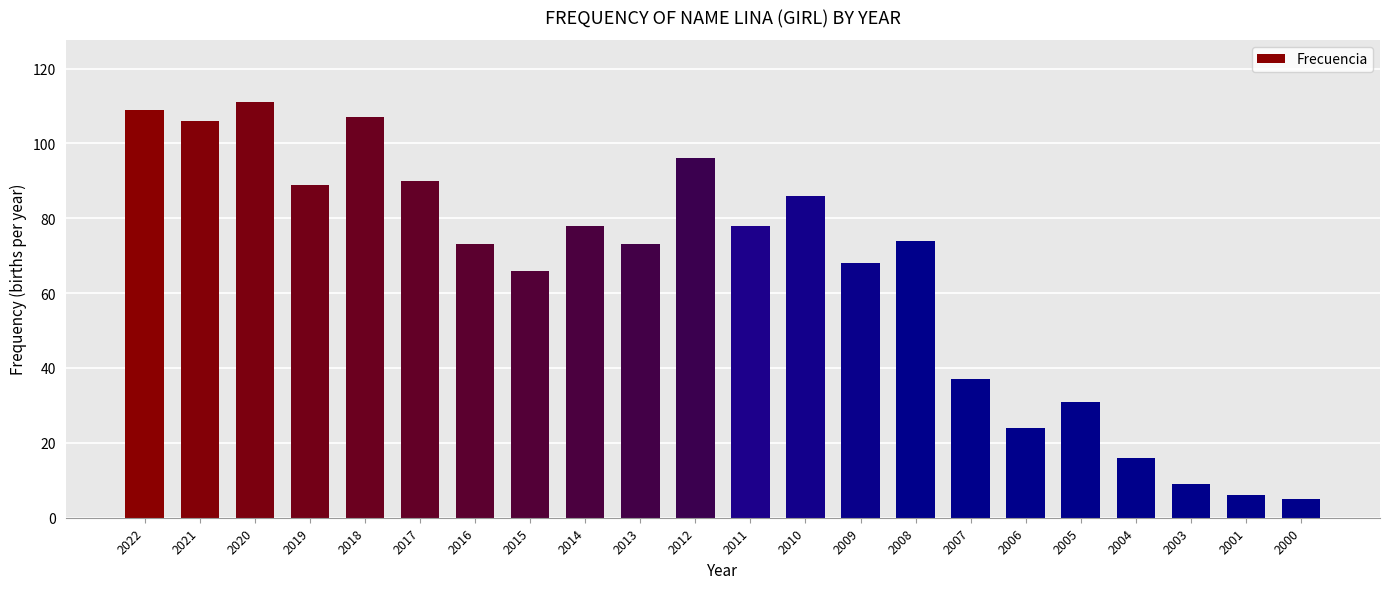

What is the minimum value shown in the chart?

5